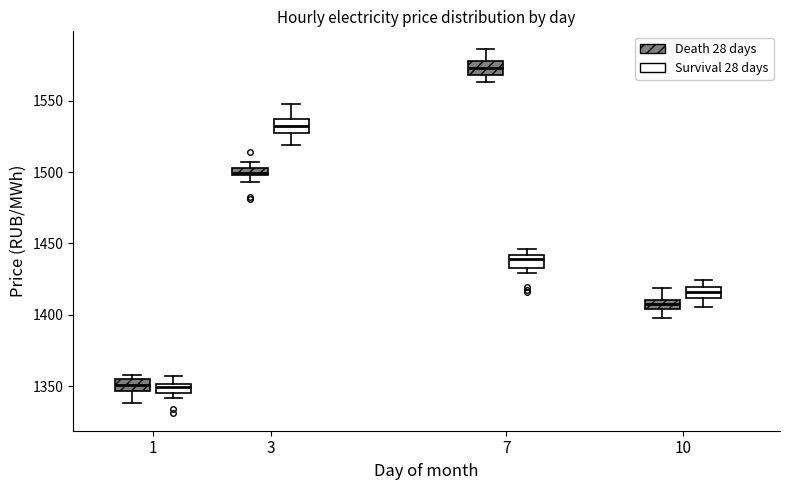

Where is the lower edge of the box for 10 (Survival 28 days) on the y-axis? The values are not printed on the chart, so give them approximately, as read against the axis.

1410